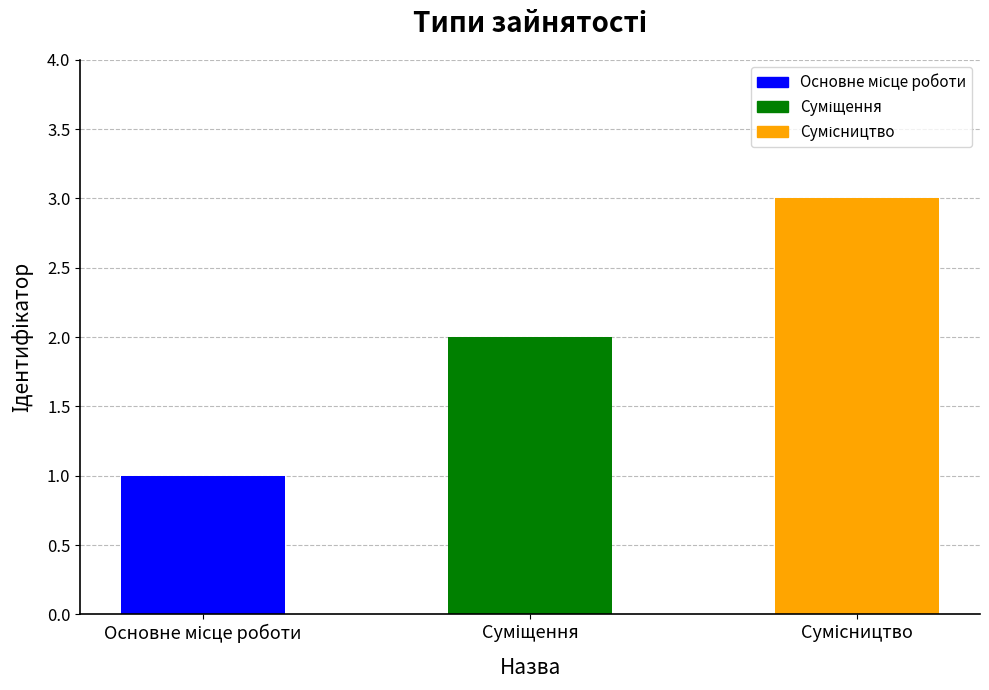

What is the sum of all values?

6